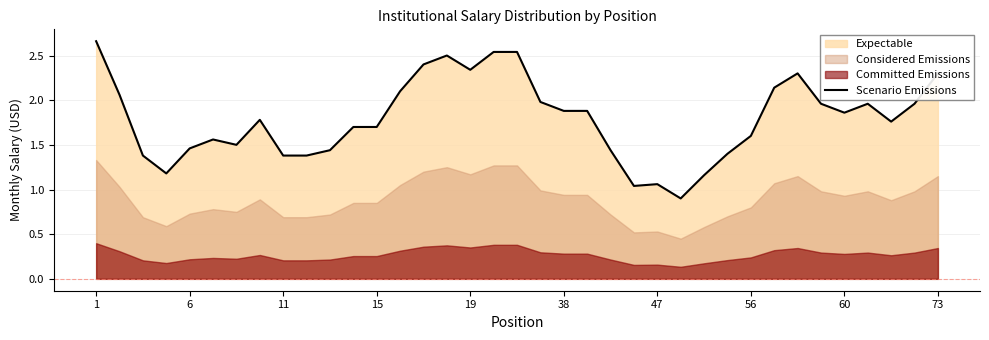

Does the chart display data point markers on the line(s)?

No